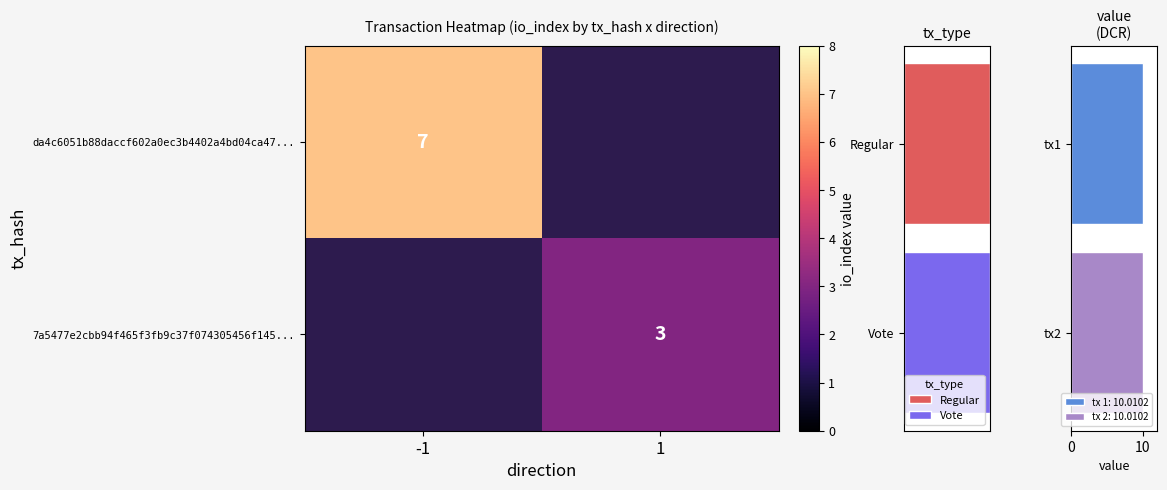

Is it true that da4c6051b88daccf602a0ec3b4402a4bd04ca47... equals 7 at -1?

True